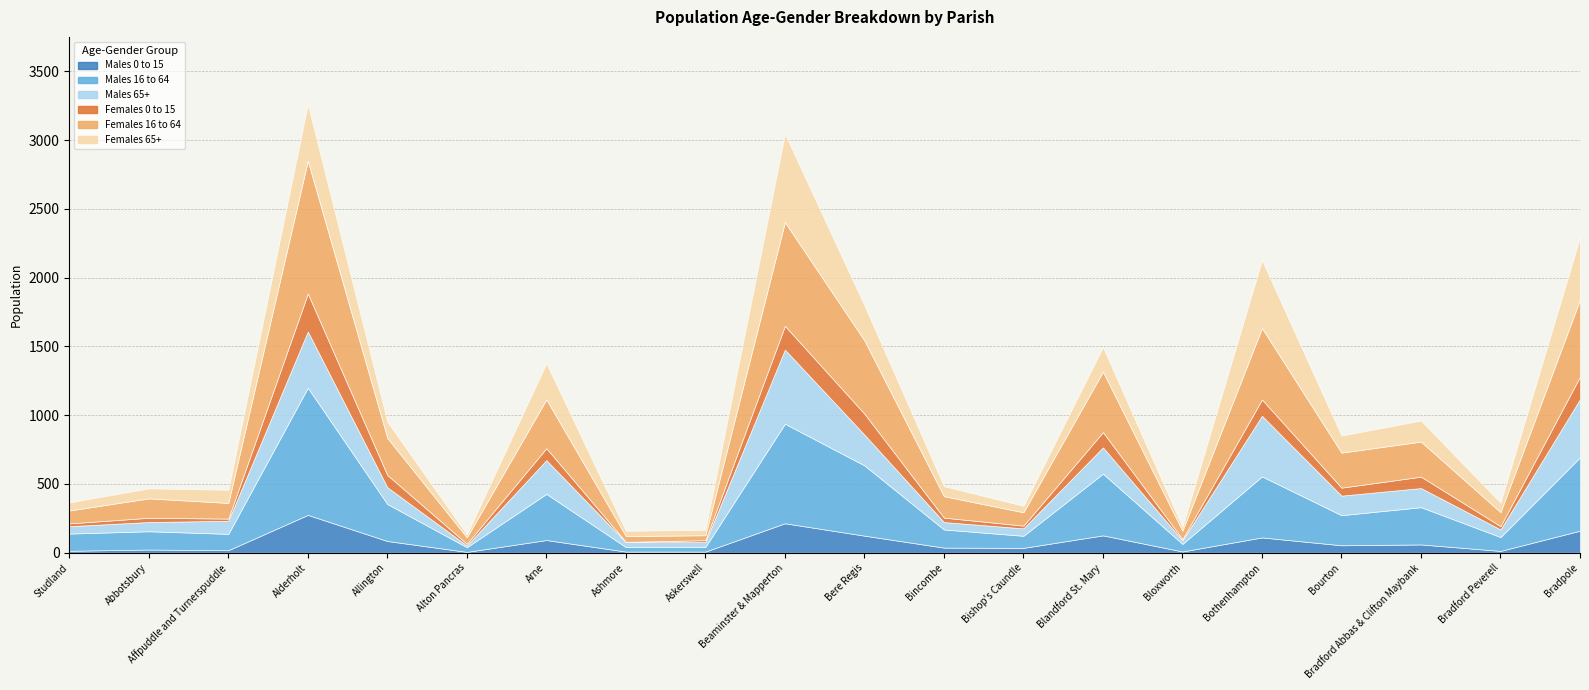

What is the sum of the Females 65+ values at Abbotsbury and Beaminster & Mapperton?

715